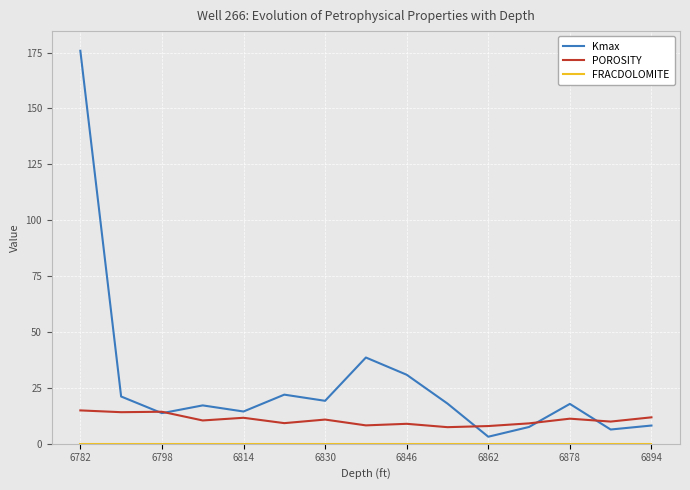

Which series has the largest range (max minus min)?

Kmax